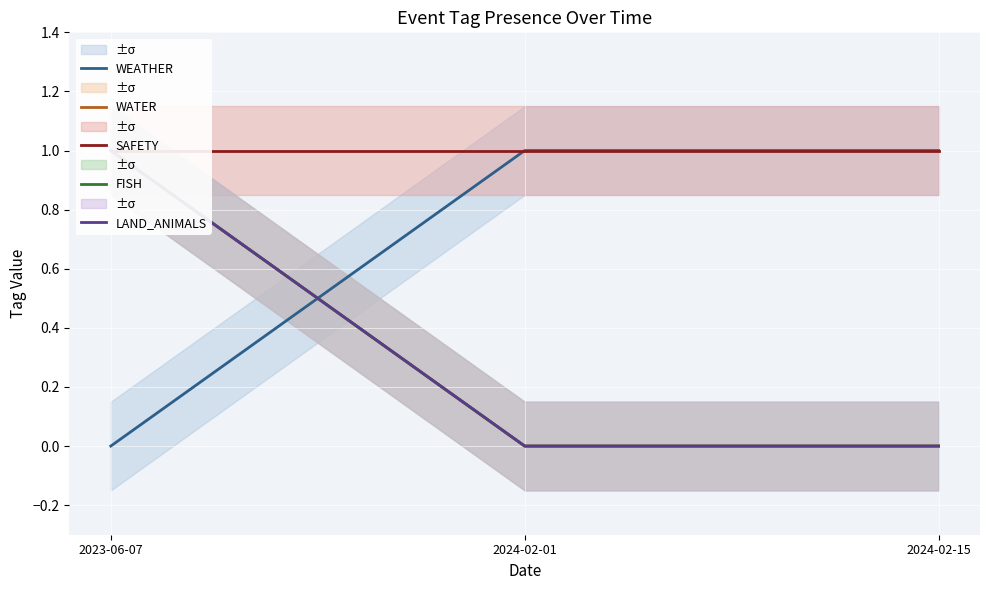

How many positive values does the FISH series have?

1